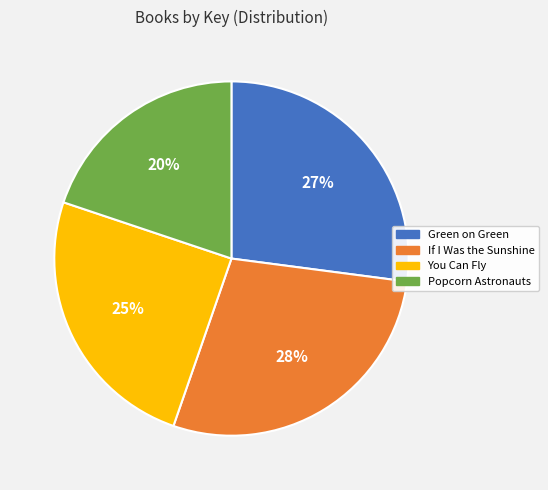

What is the largest slice in the pie chart?

If I Was the Sunshine